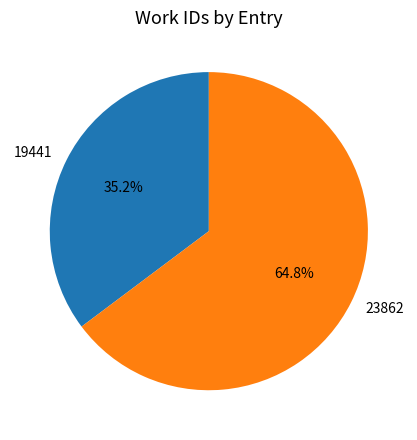

To the nearest percent, what is the difference between the 23862 and 19441 slice percentages?

30%